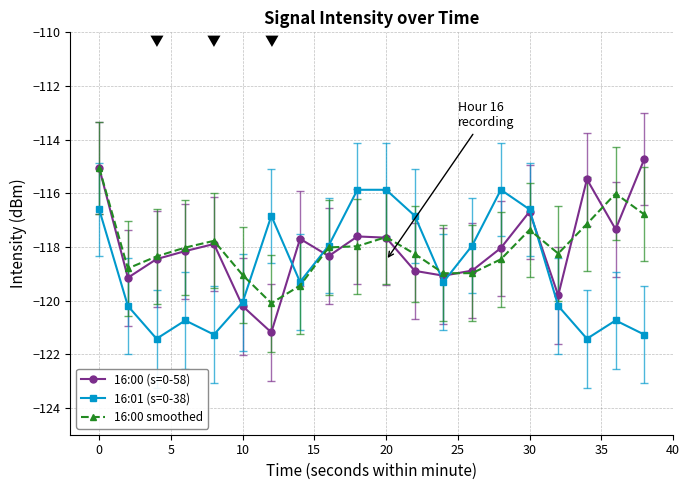

What is the greatest value displayed?

-114.7